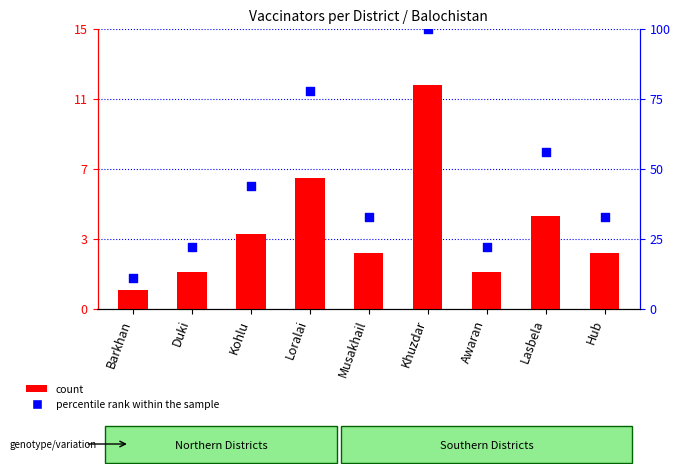

What are all the series names shown in the legend?

count, percentile rank within the sample